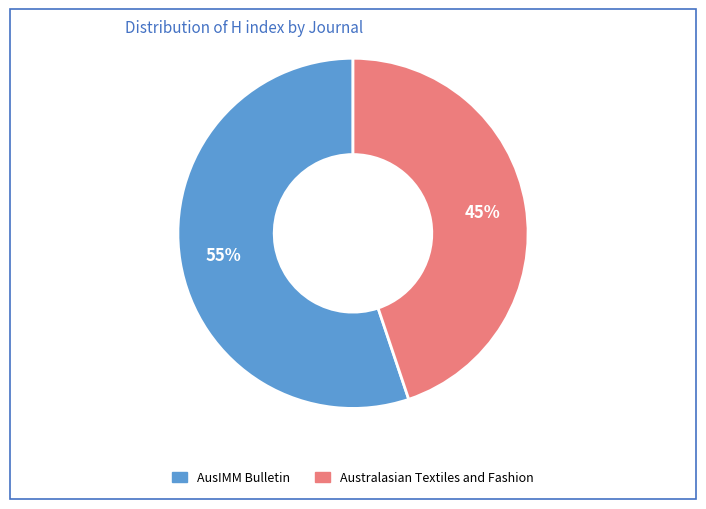

Do Australasian Textiles and Fashion and AusIMM Bulletin together represent more than half of the pie?

Yes